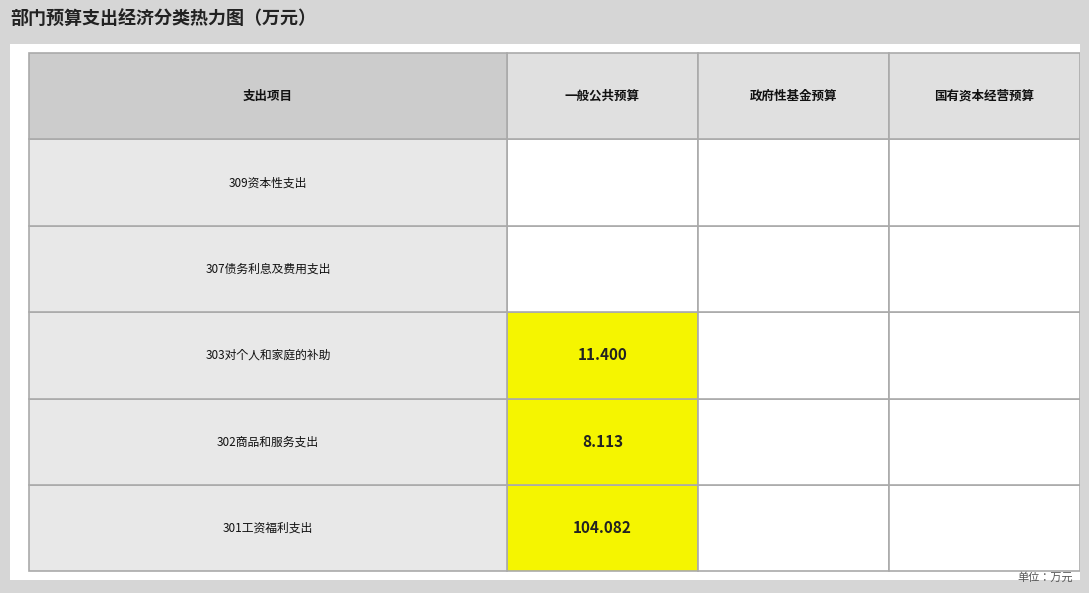

What value does the 一般公共预算 series have at 2?

11.4